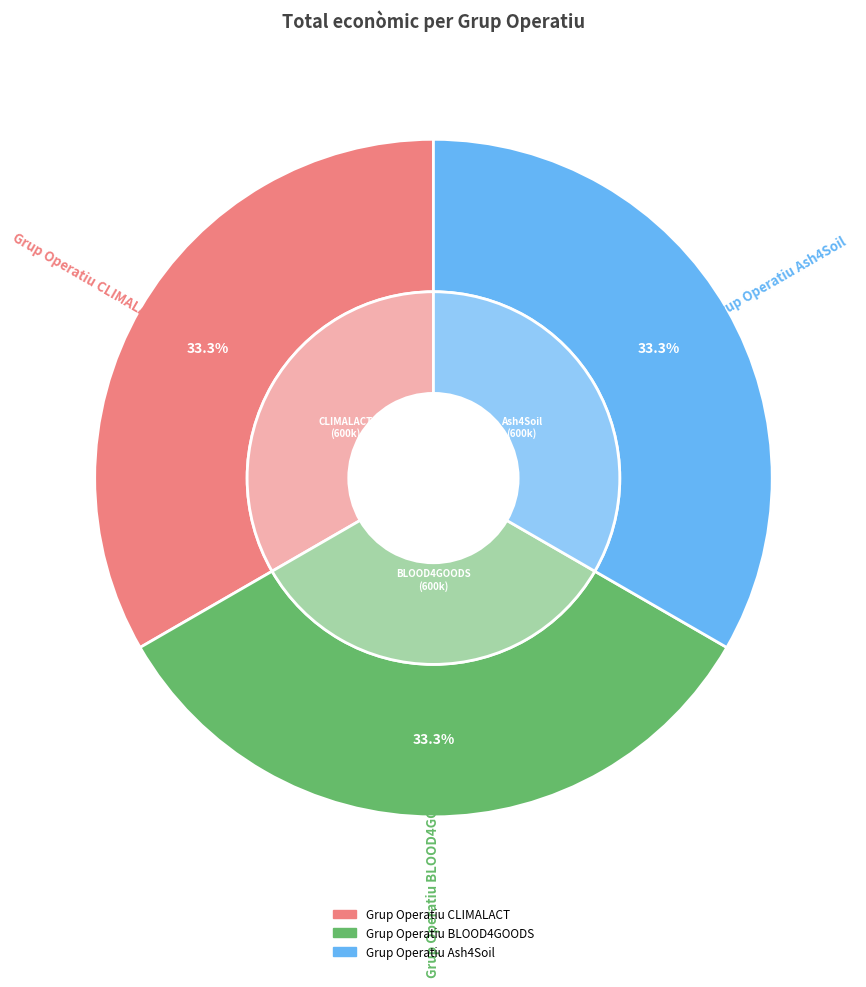

Which has a higher value, Grup Operatiu Ash4Soil or Grup Operatiu CLIMALACT?

Grup Operatiu Ash4Soil